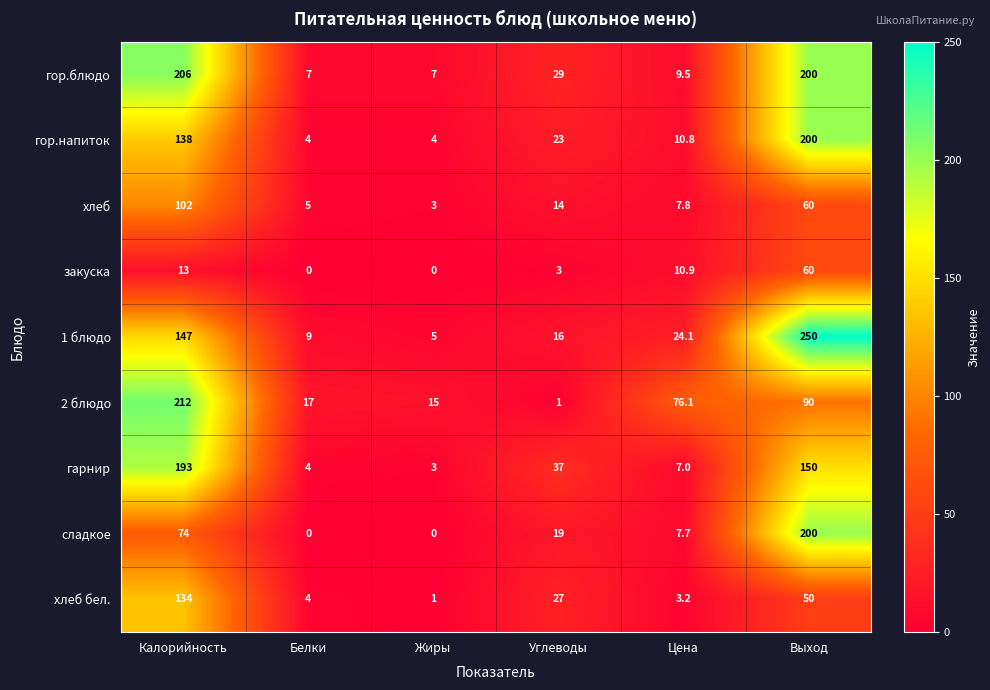

At which label does закуска first exceed 10?

Калорийность